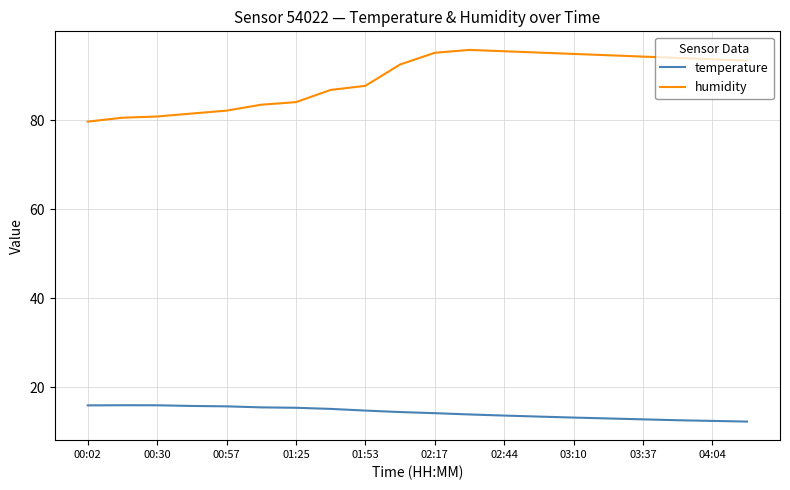

Is this an area chart (filled region under the line)?

No